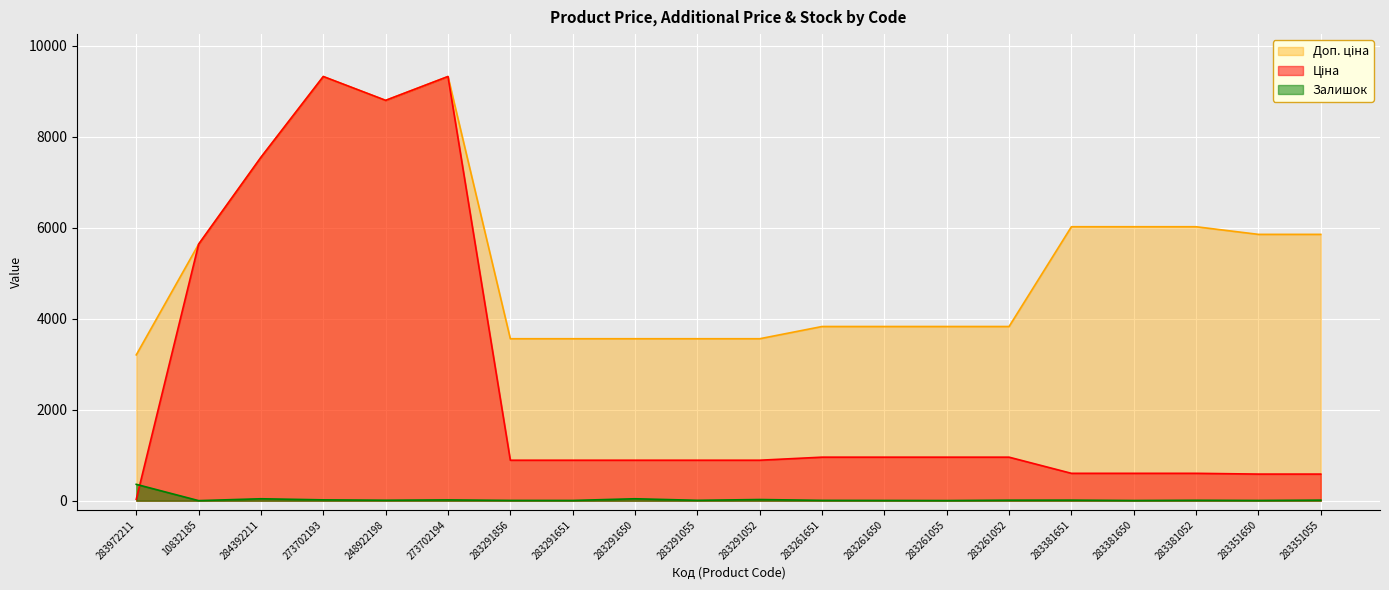

Between 283291052 and 283291856, which is larger?

283291052